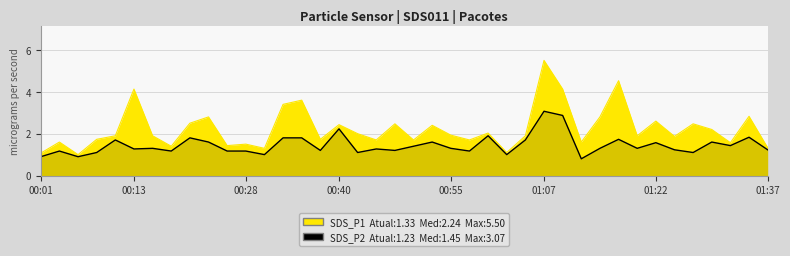

At how many categories does at least one series exceed 3?

6